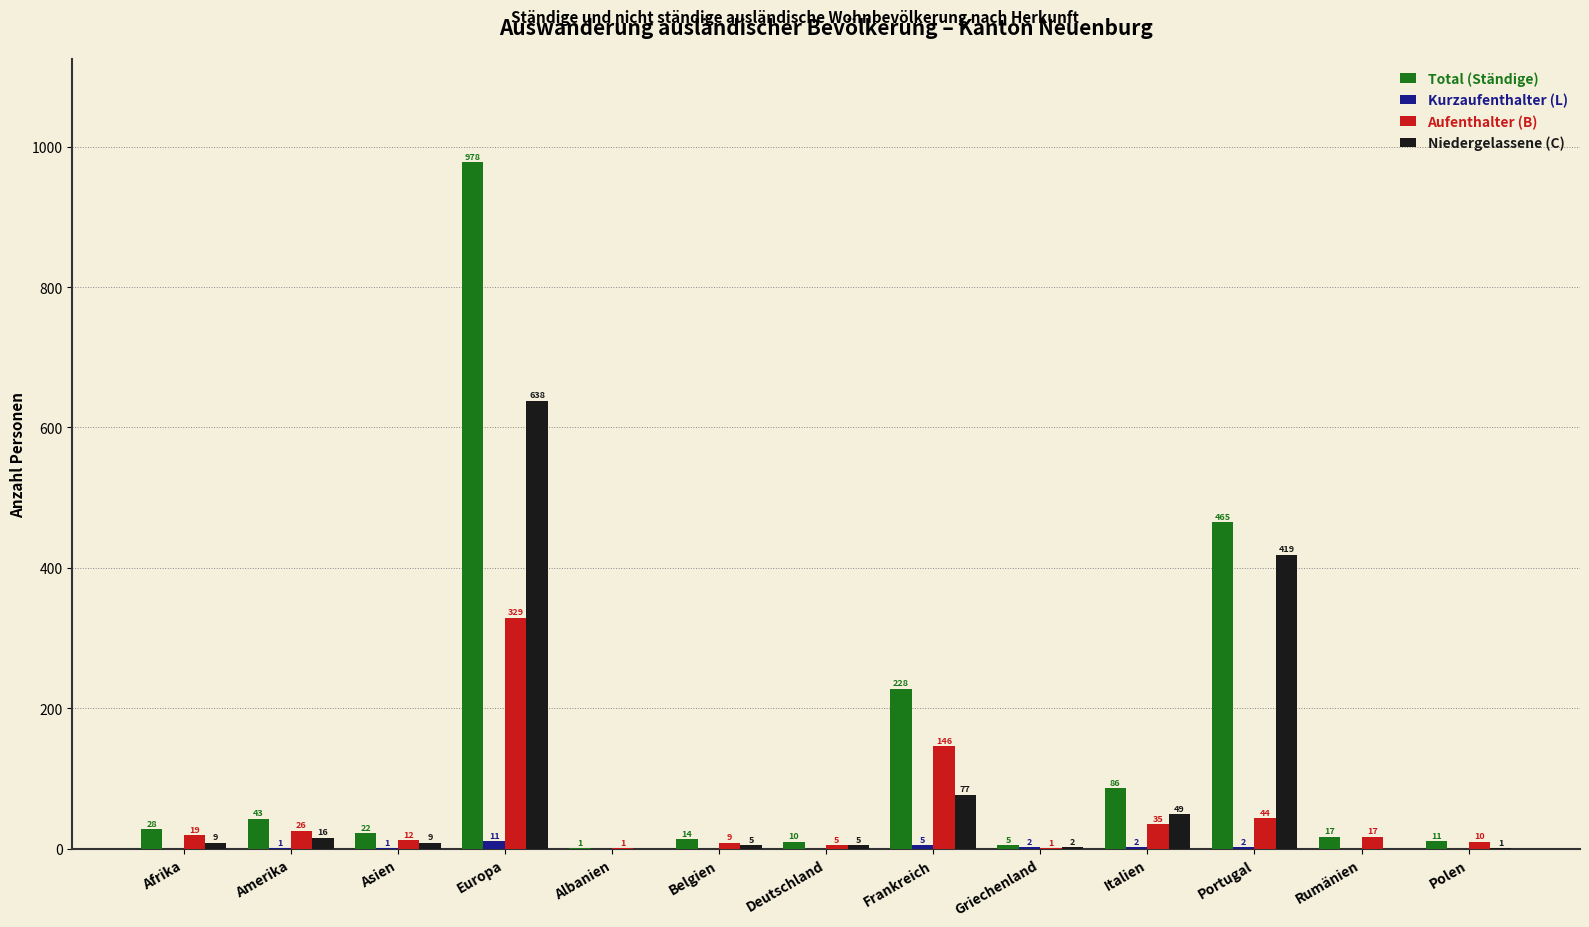

Which series changed the most between Griechenland and Italien?

Total (Ständige)